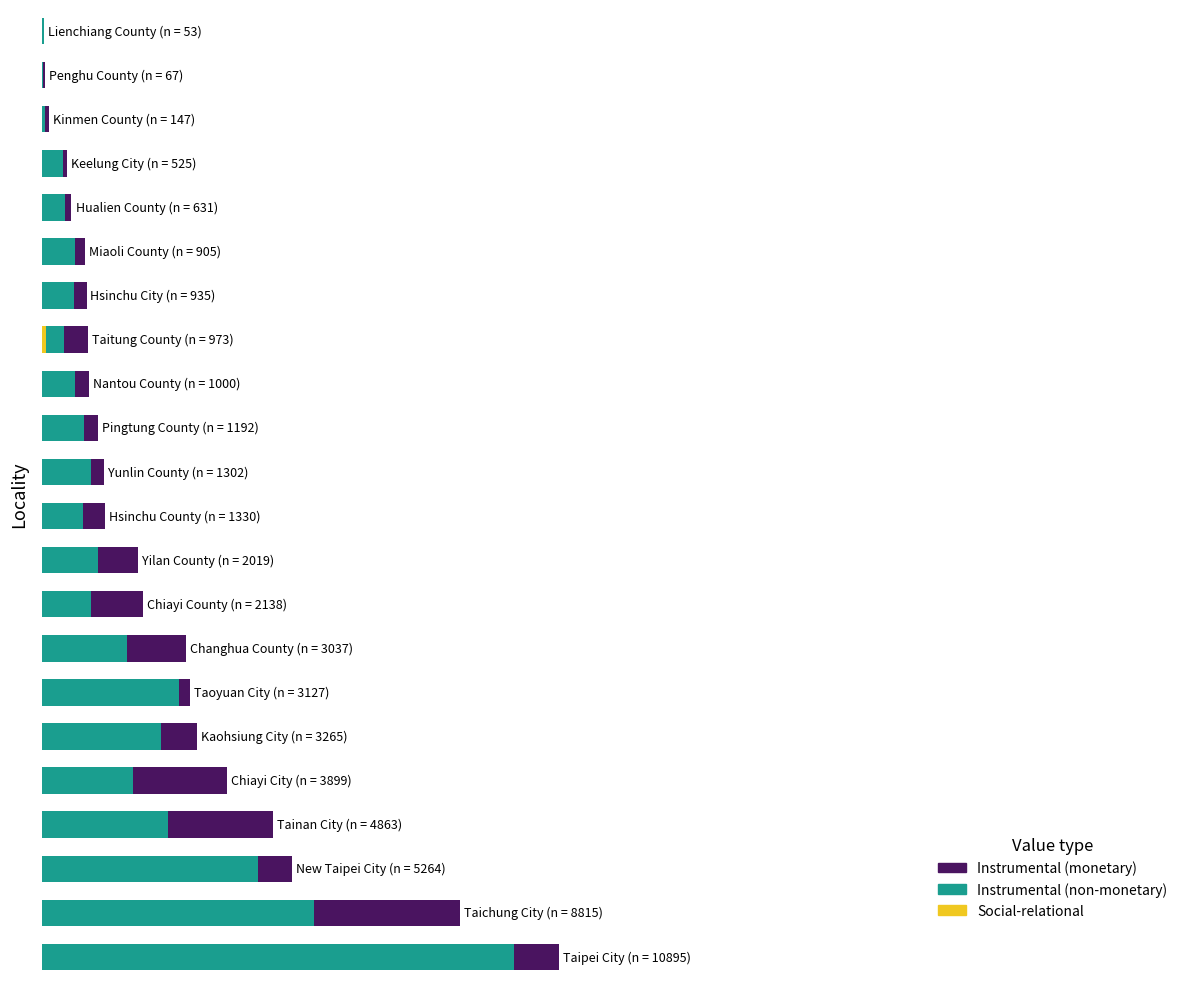

How many bars are there in each group?

3